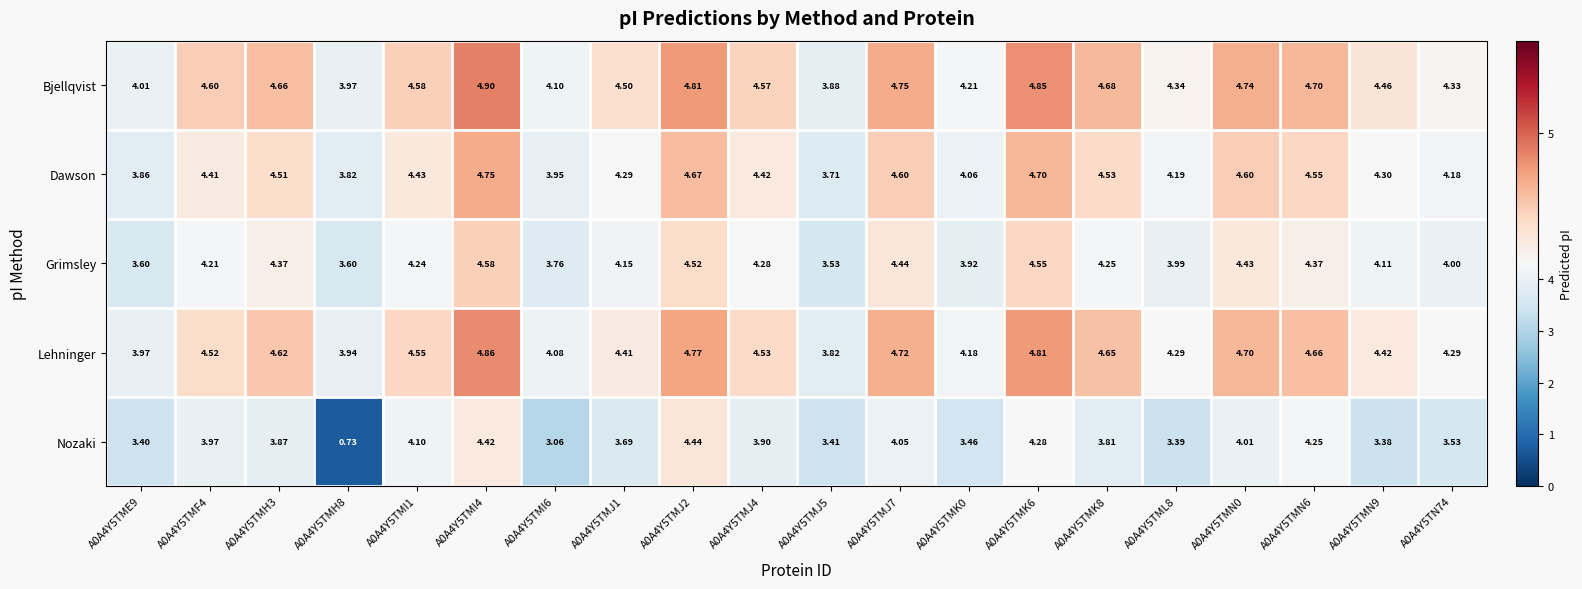

Which series has the largest total across all categories?

Bjellqvist